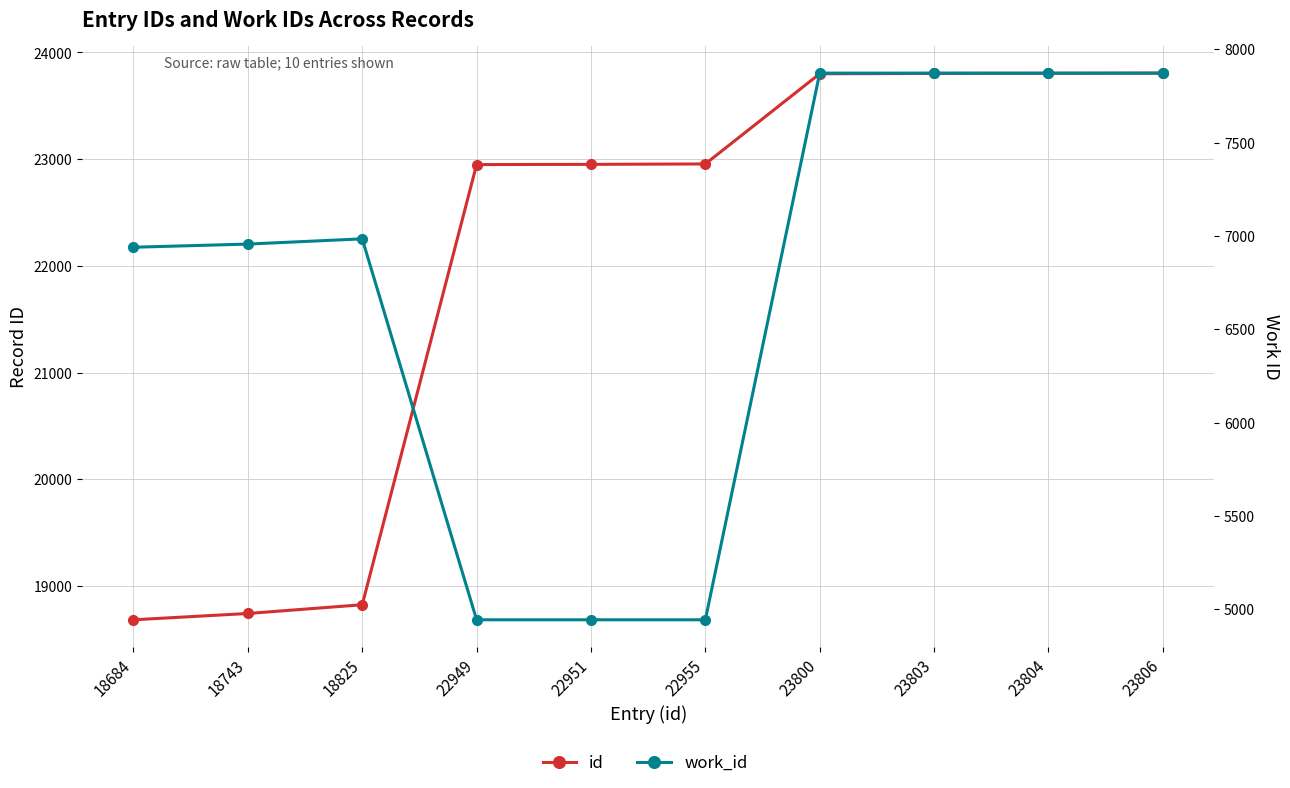

Rank the series at 23806 from lowest to highest value.

work_id, id